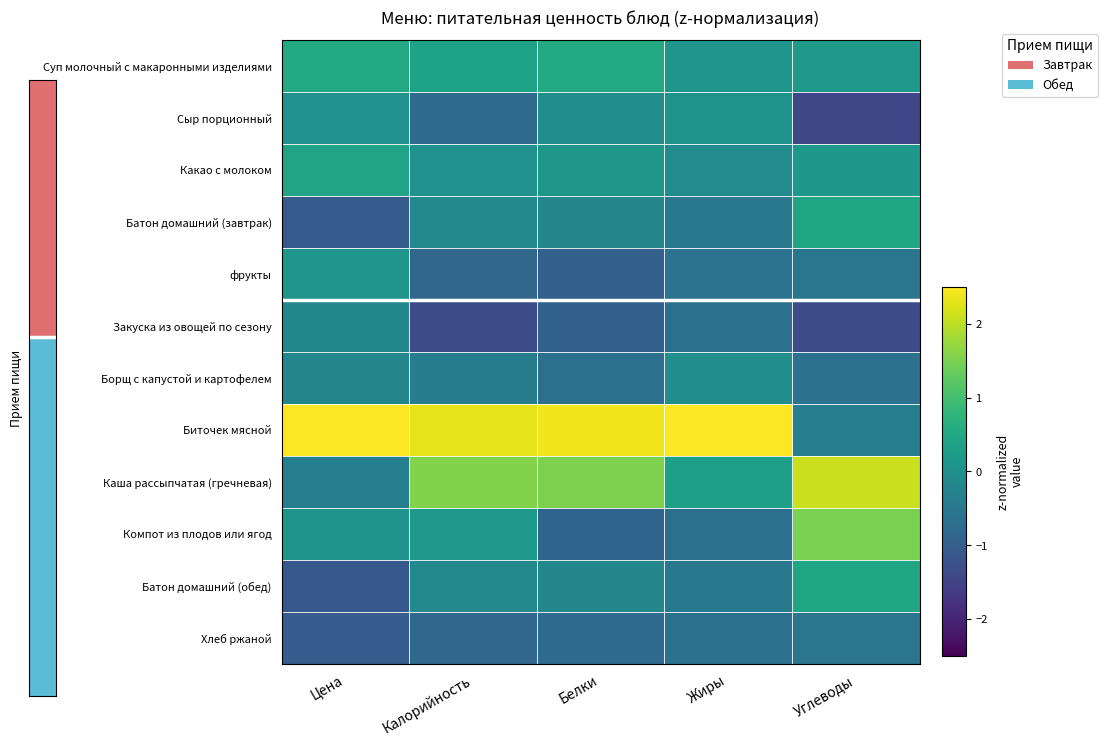

At which category does the chart reach its peak across all series?

Жиры